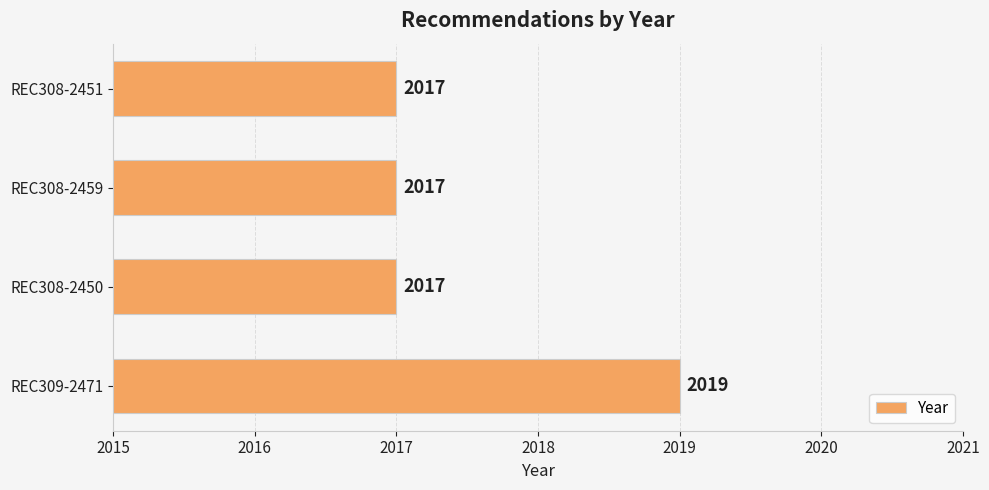

The value at REC309-2471 is 1218. True or false?

False